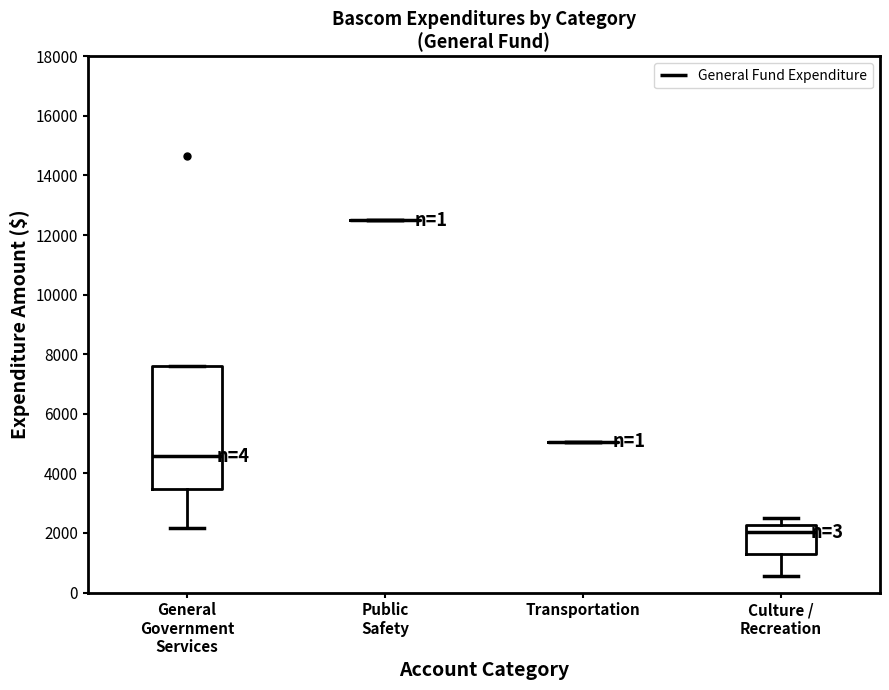

Comparing the boxes themselves (not the whiskers), which one is the tallest?

General Government Services